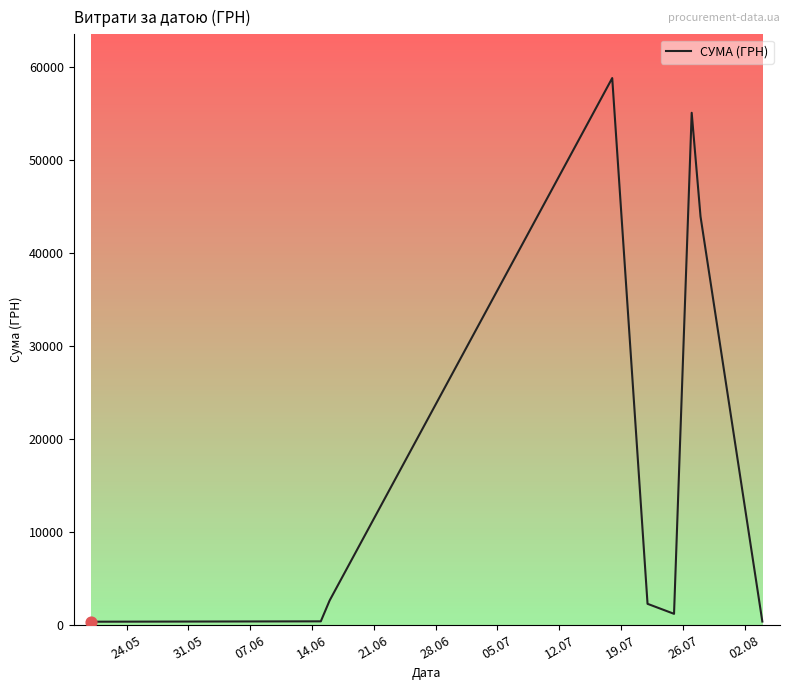

What is the greatest value displayed?

58840.0